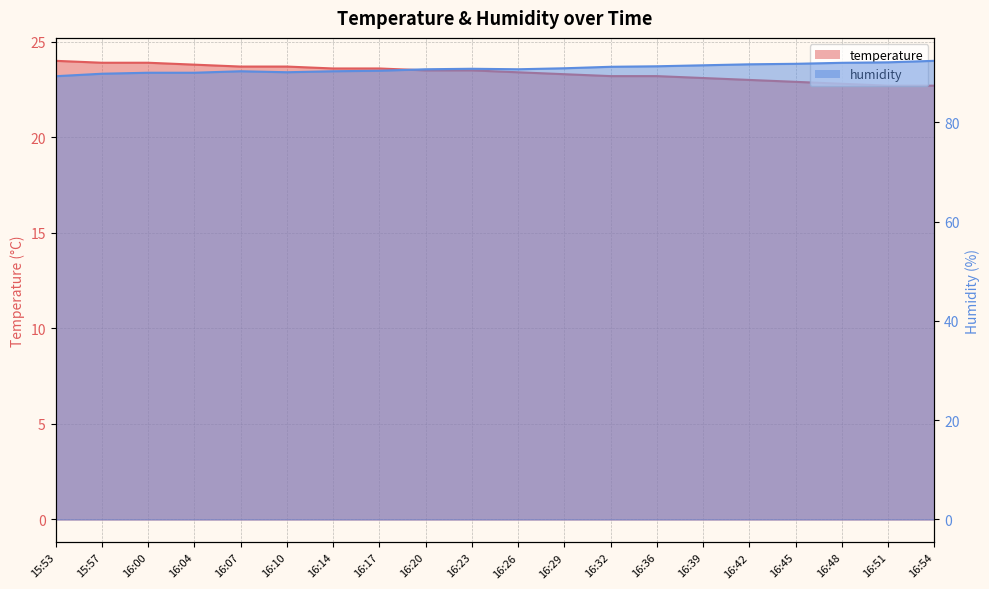

Rank the series at 16:00 from lowest to highest value.

temperature, humidity